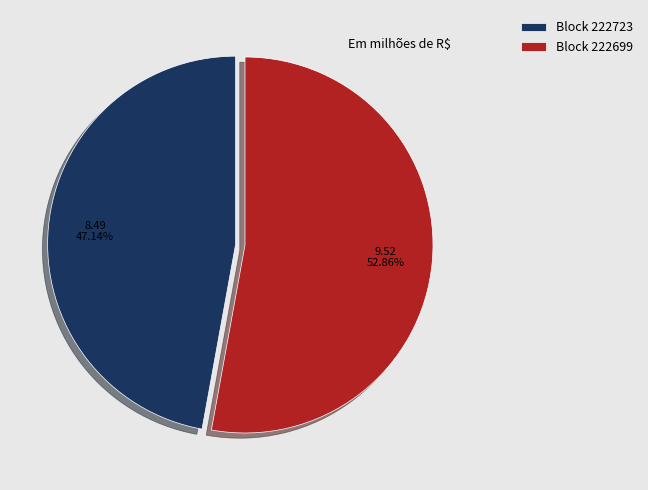

Is there a majority slice in this chart?

Yes